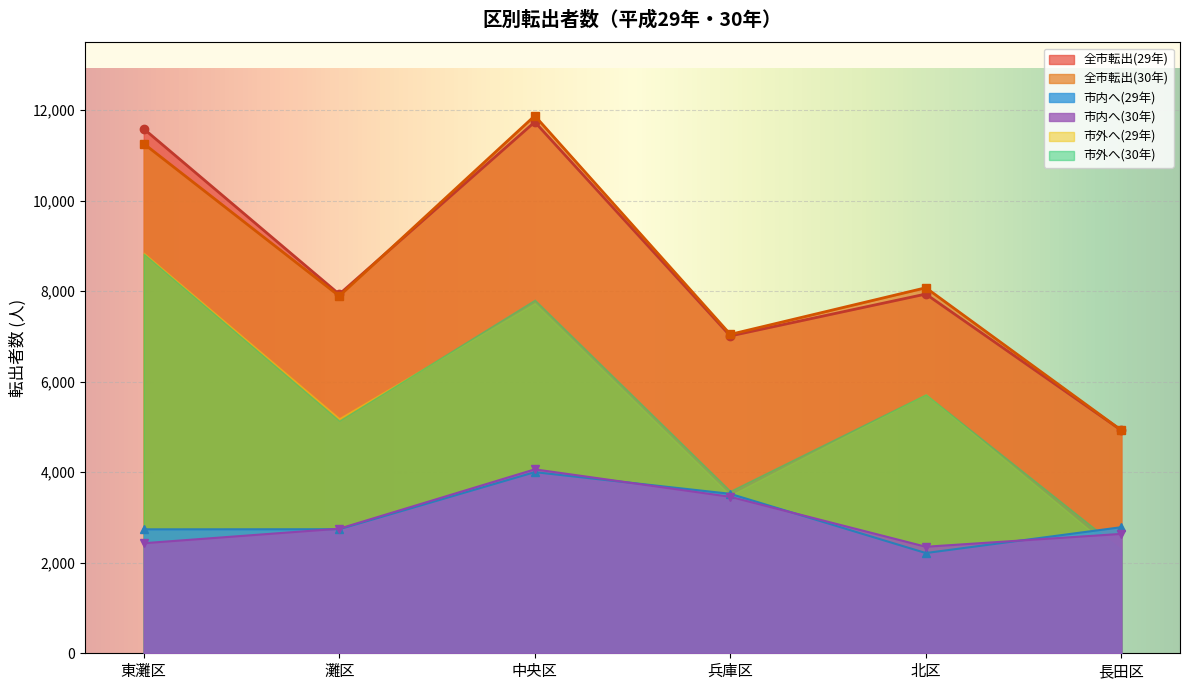

In 全市転出(30年), how many points are higher than both neighbors (excluding endpoints)?

2